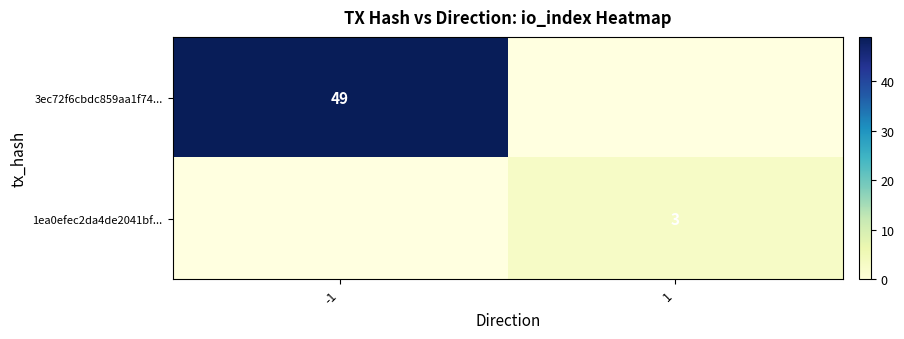

Is it true that 1ea0efec2da4de2041bf... equals 4 at 1?

False